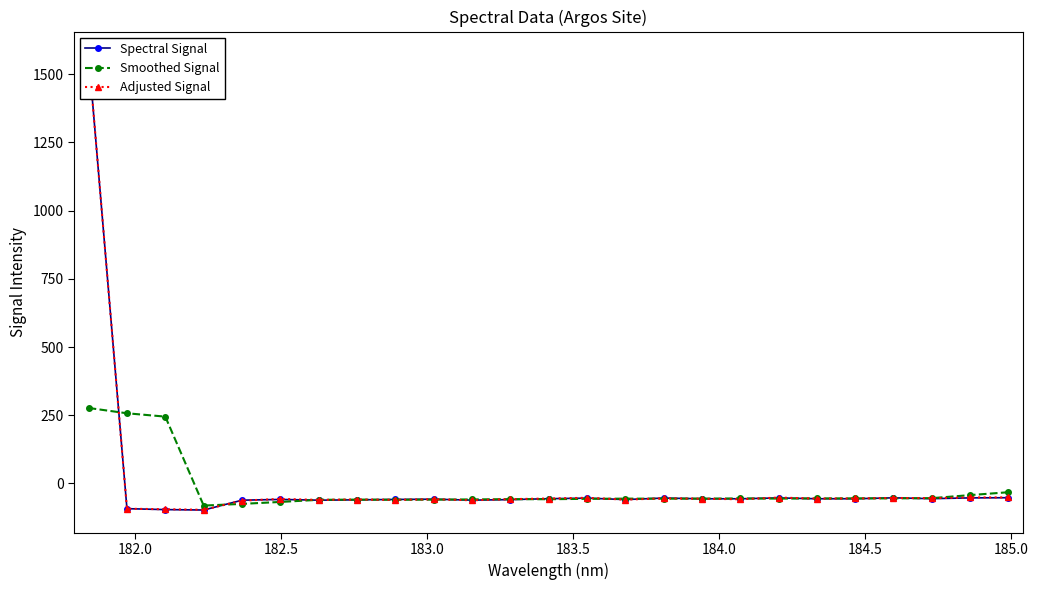

How many values in Smoothed Signal are below zero?

22